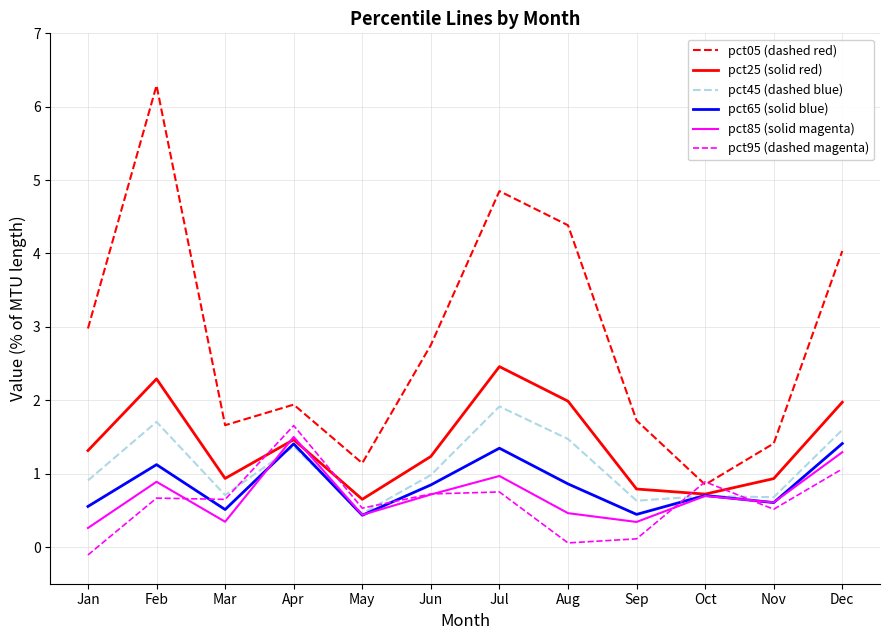

True or false: pct25 (solid red) and pct05 (dashed red) intersect in this chart.

False